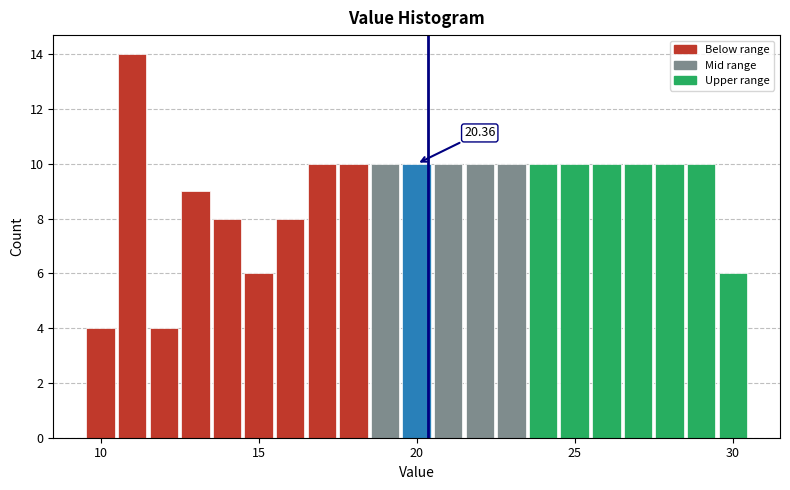

Around what value on the x-axis is the tallest bar? Give the approximate position of its centre, as read against the axis.

11.0